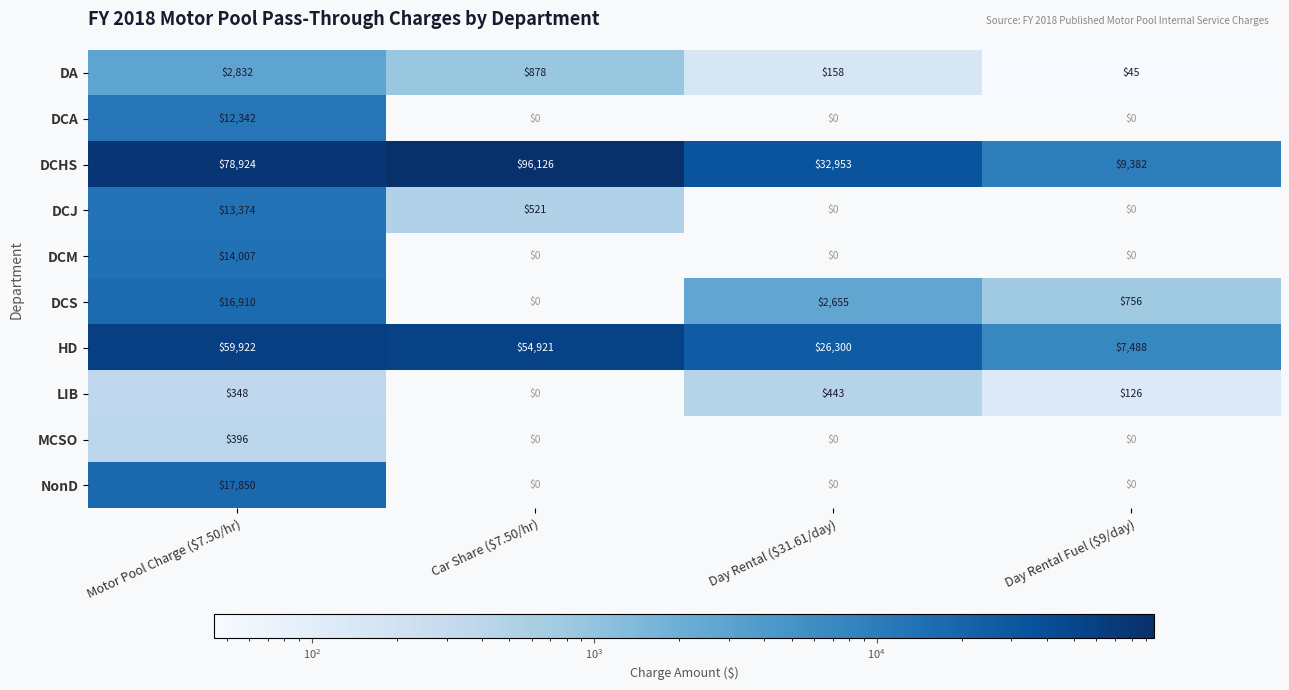

Which category has the highest value in the MCSO series?

Motor Pool Charge ($7.50/hr)